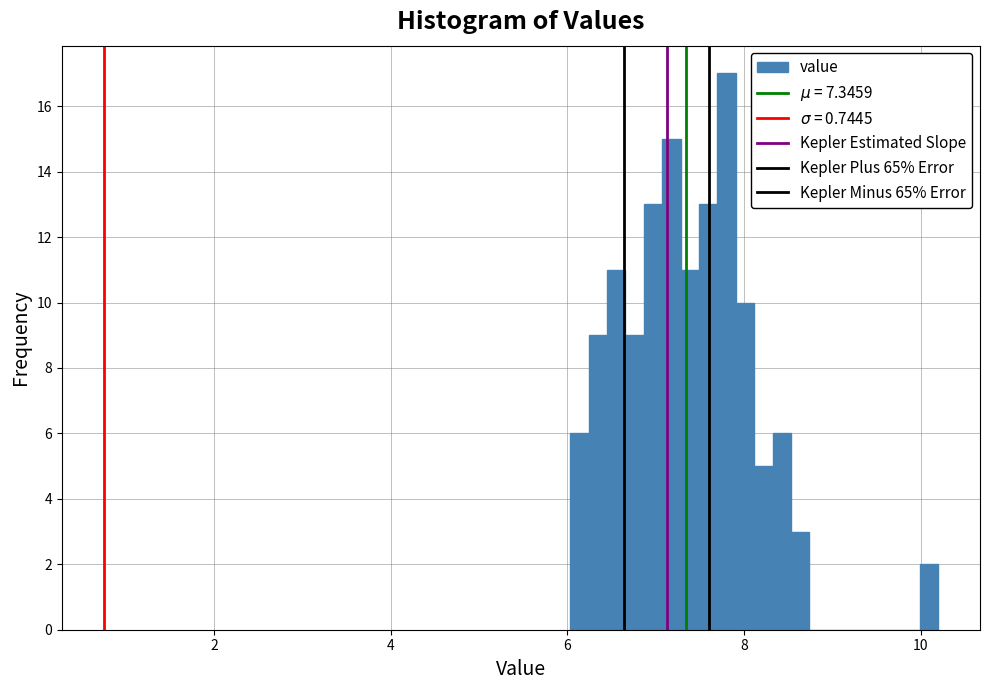

Read against the x-axis, roughly where is the centre of the tallest bar?

7.8